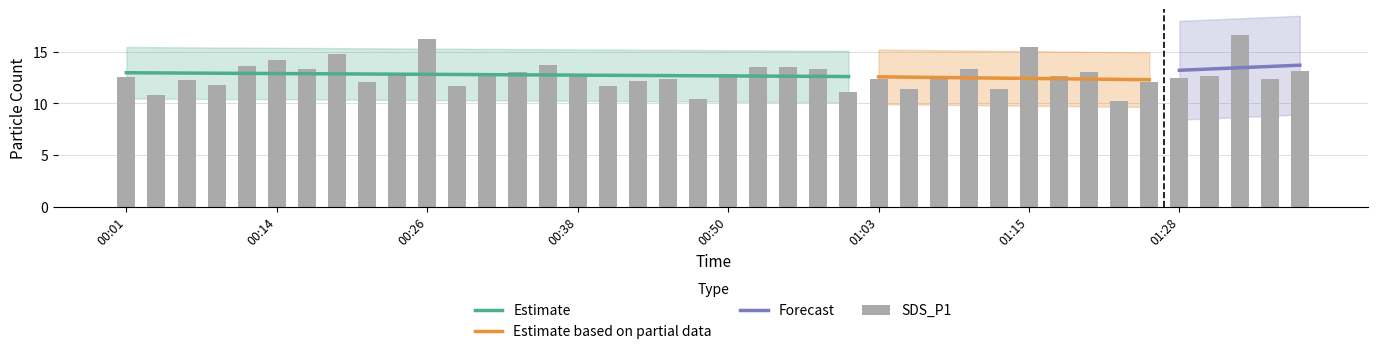

What is the label of the 39th bar from the right?

00:04